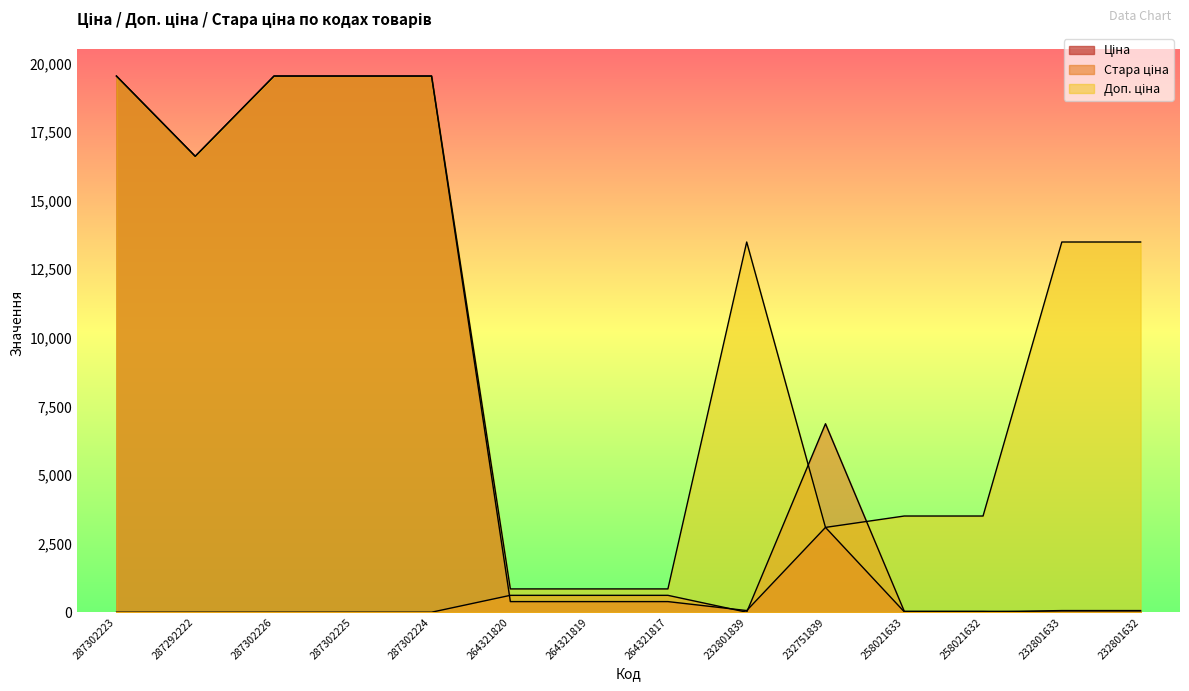

How many lines are shown in the chart?

3